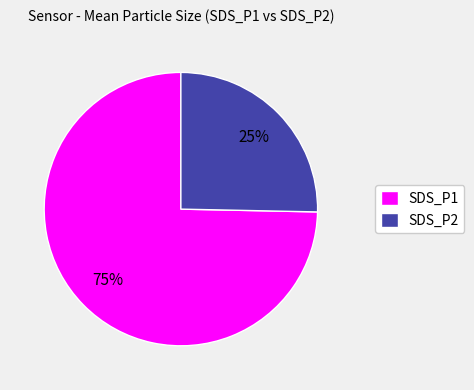

Rank the categories by value from highest to lowest.

SDS_P1, SDS_P2